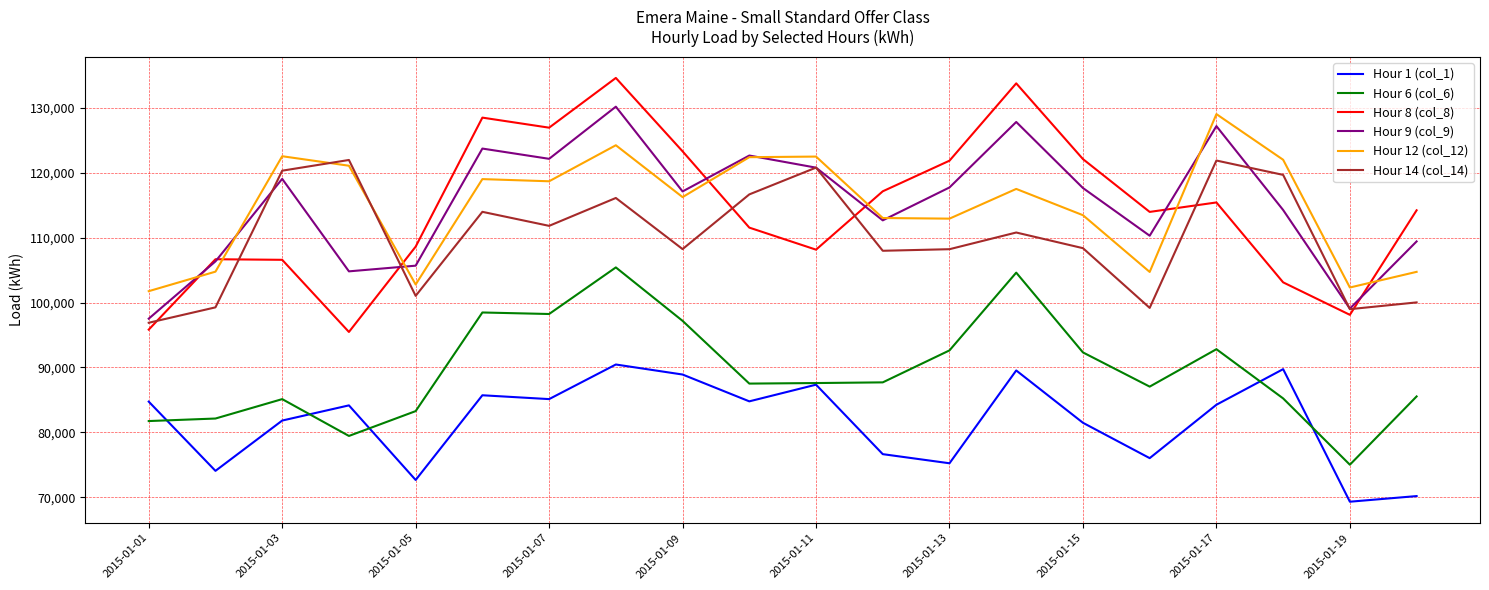

What is the greatest value displayed?

134561